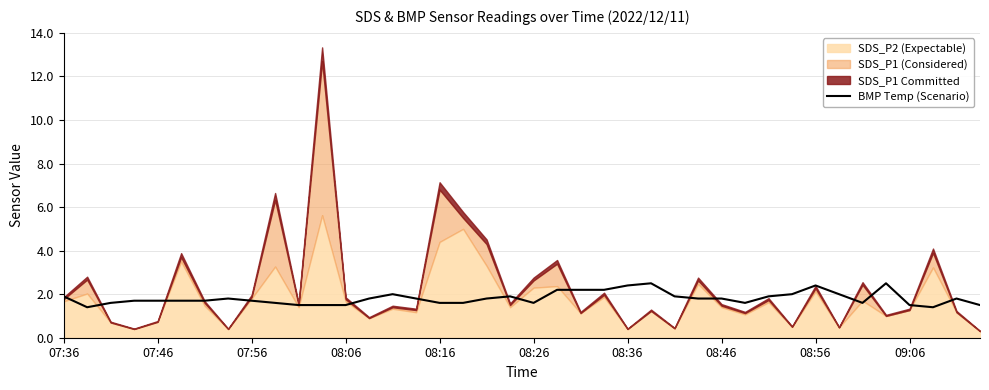

What is the difference between the maximum and minimum values?

1.1